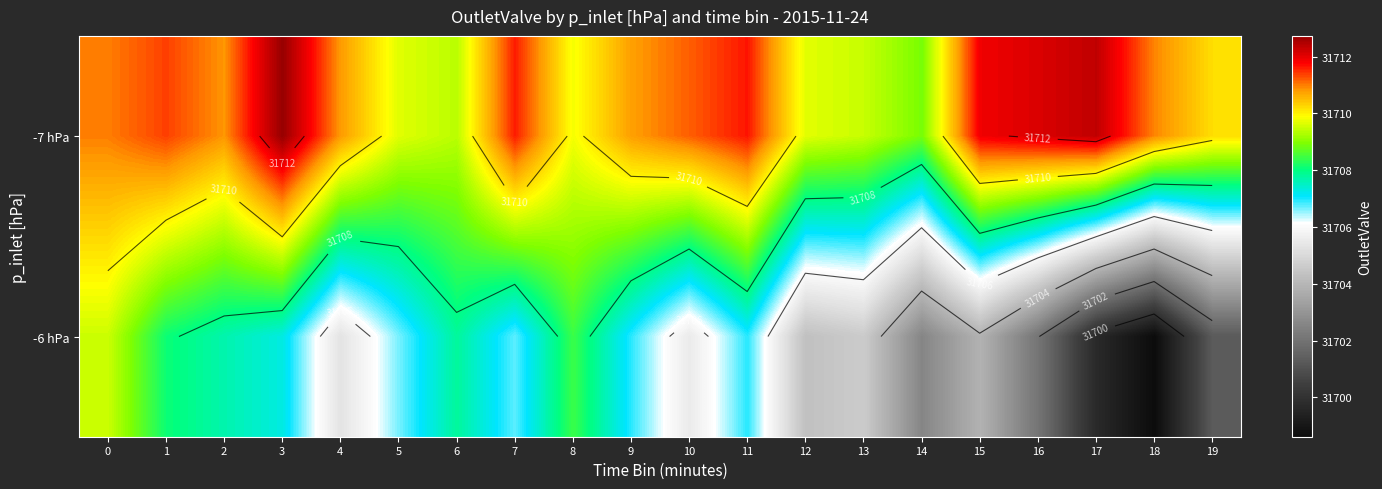

At how many categories does at least one series exceed 31711?

8